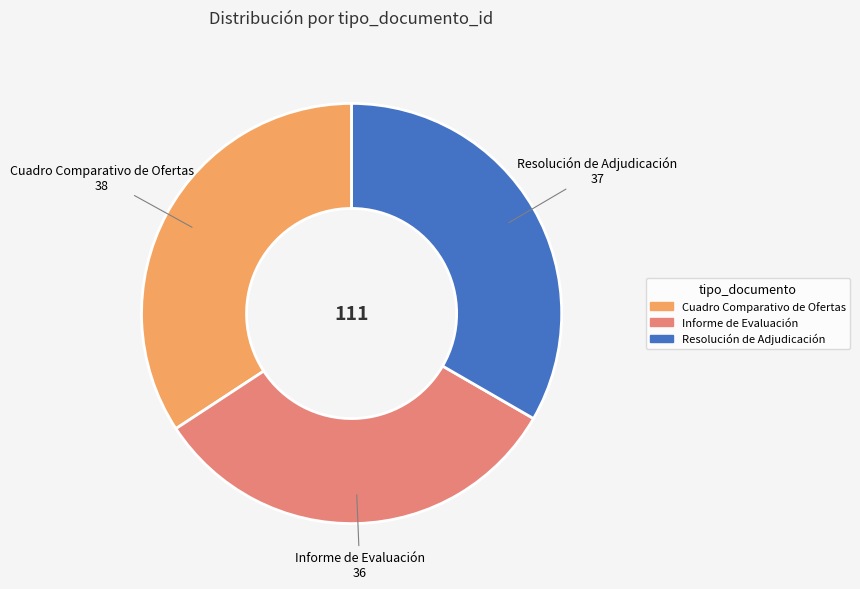

How many segments does this pie chart have?

3